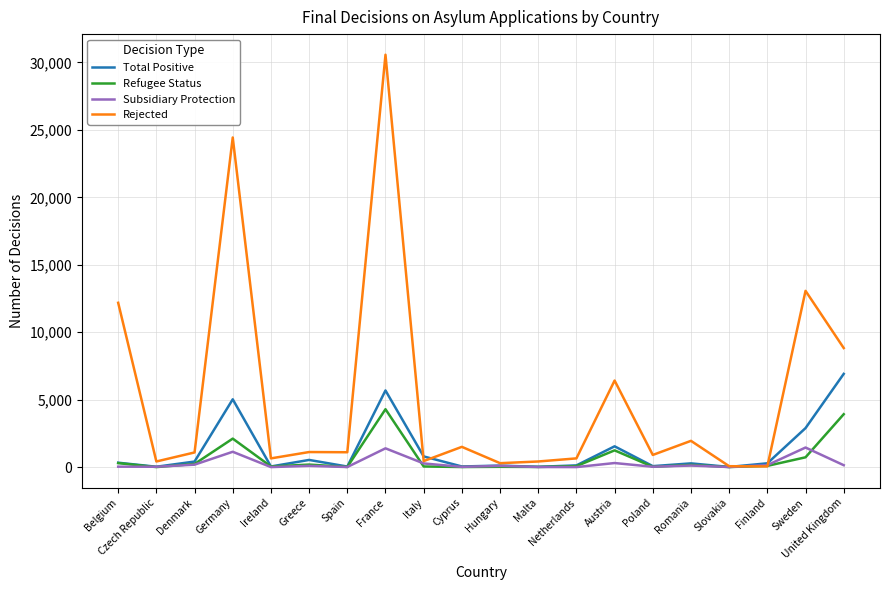

True or false: Refugee Status has a value of 5 at Cyprus.

True